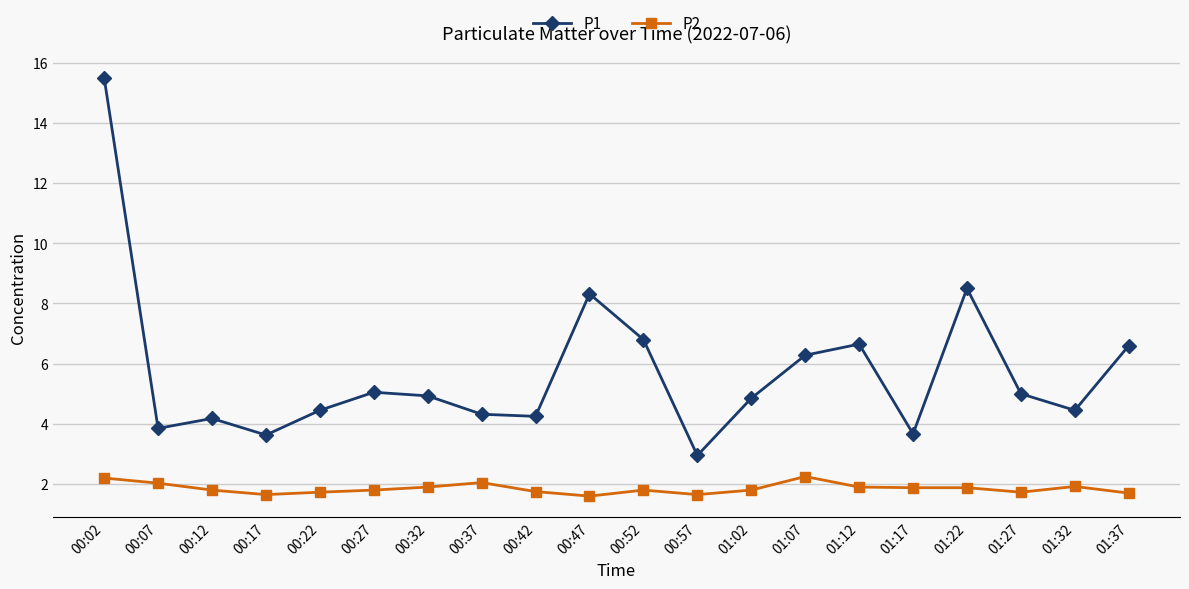

What are all the series names shown in the legend?

P1, P2